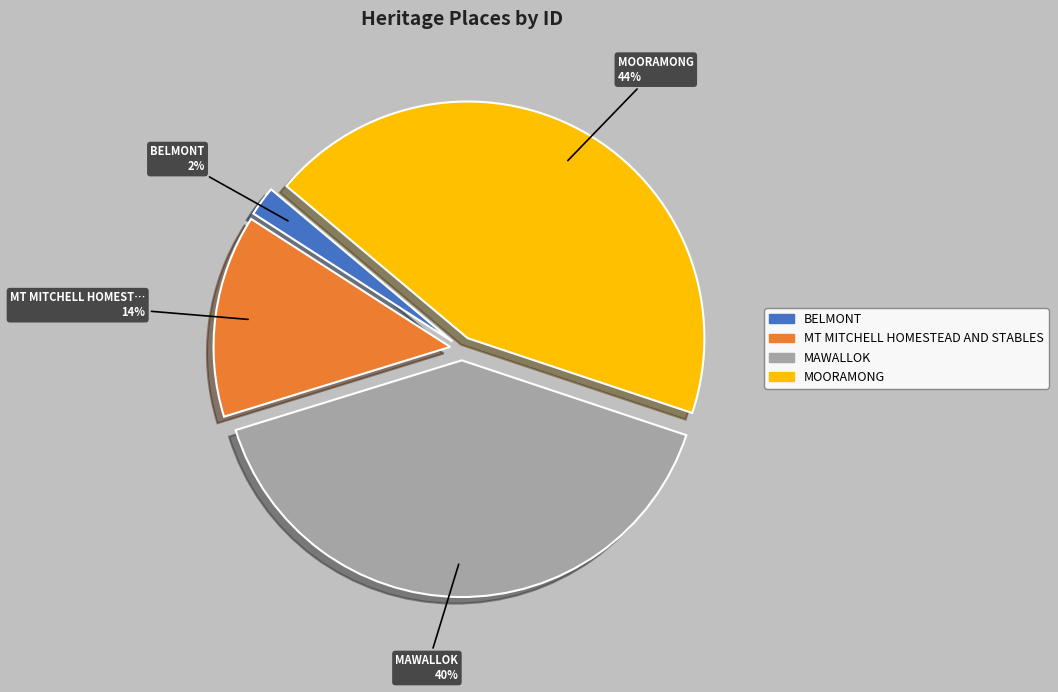

Is the sum of MOORAMONG and MAWALLOK greater than half?

Yes